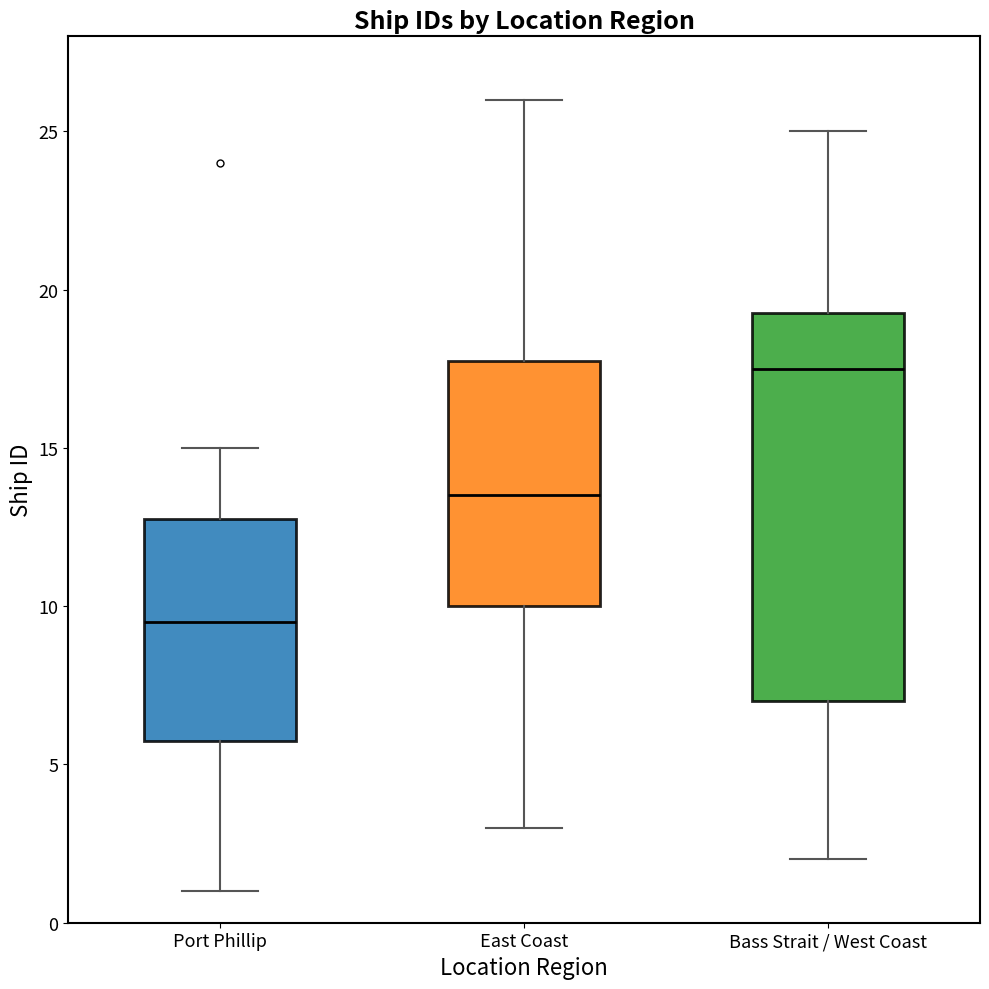

Where does the upper whisker of the box for East Coast end on the y-axis? The values are not printed on the chart, so give them approximately, as read against the axis.

26.0